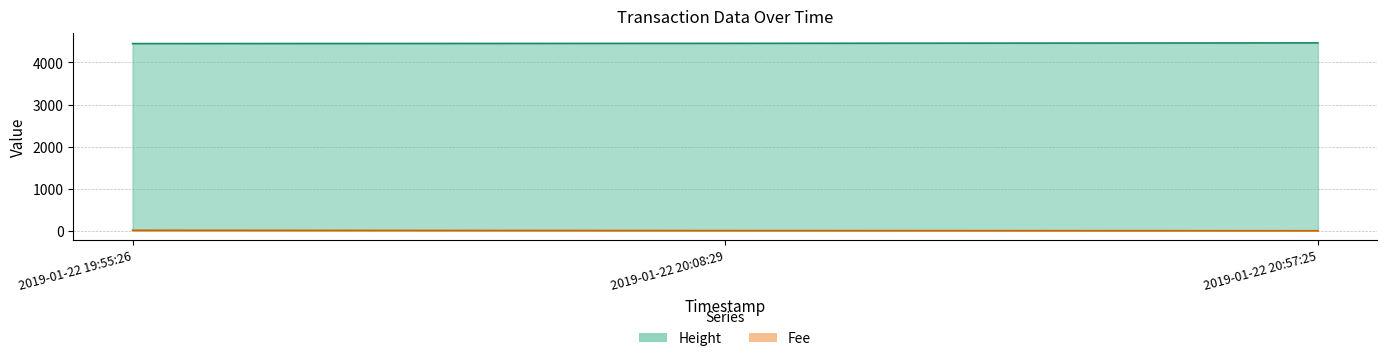

Which series has the largest range (max minus min)?

Height